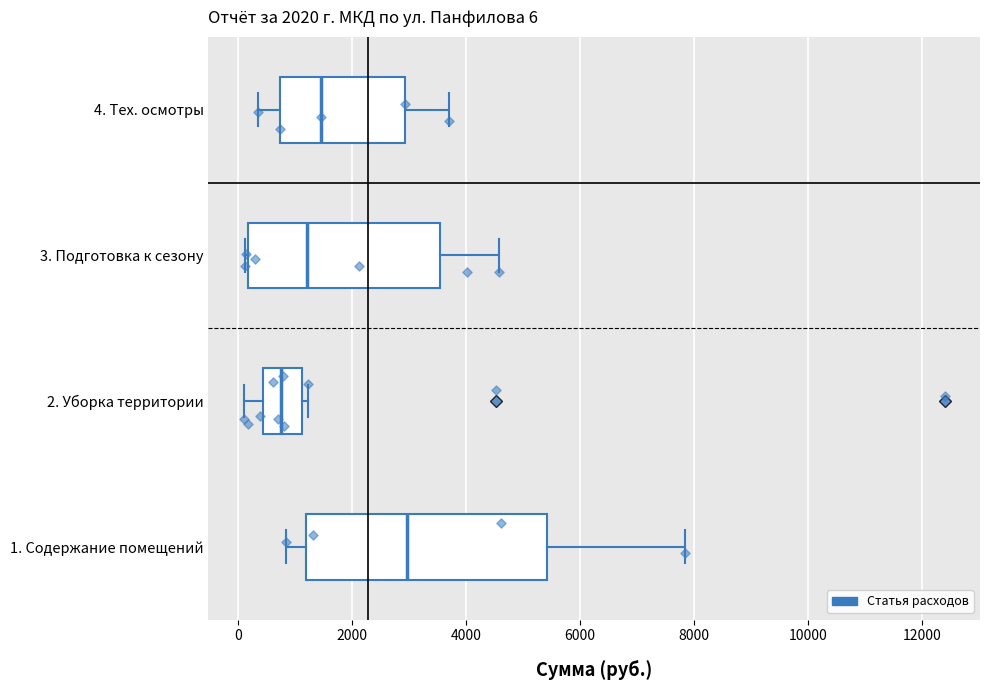

Comparing the boxes themselves (not the whiskers), which one is the widest?

1. Содержание помещений